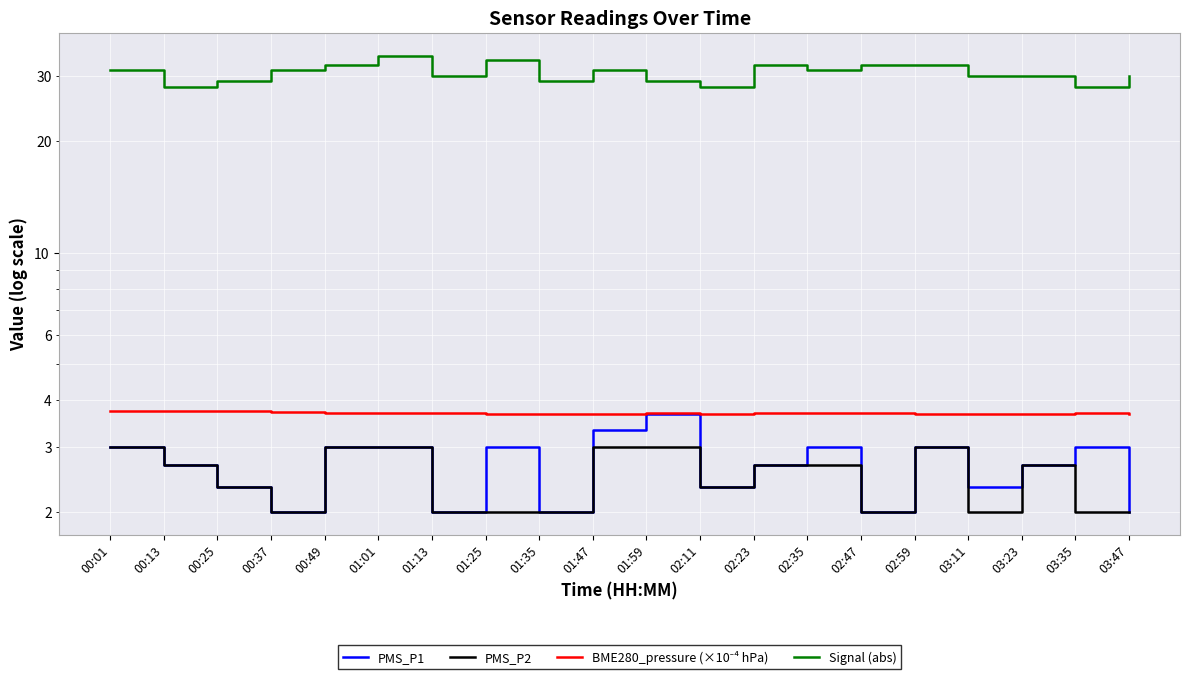

How many data points in Signal (abs) are less than 31?

10